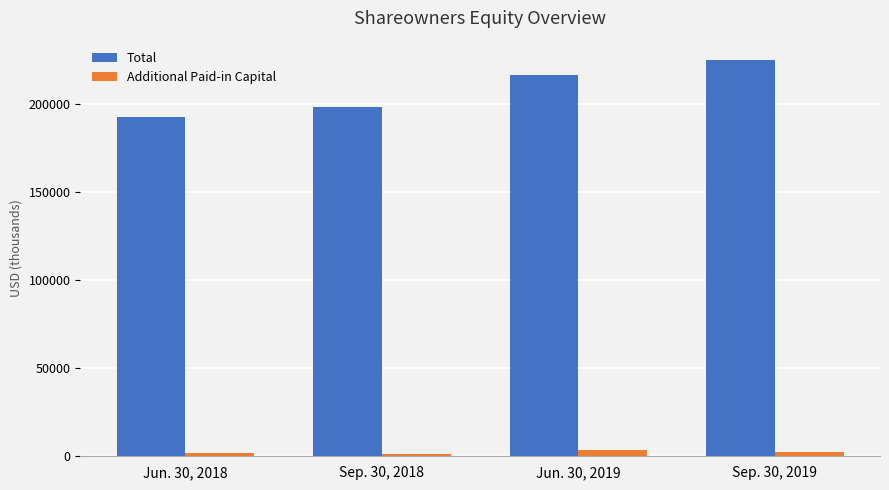

Which series has the largest range (max minus min)?

Total